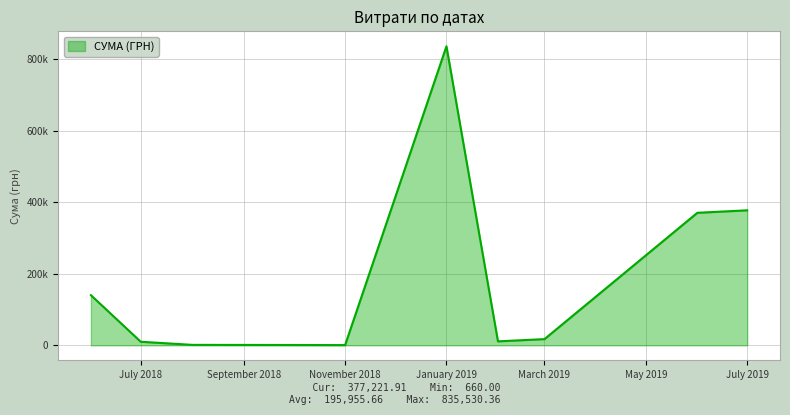

Does the chart display data point markers on the line(s)?

No